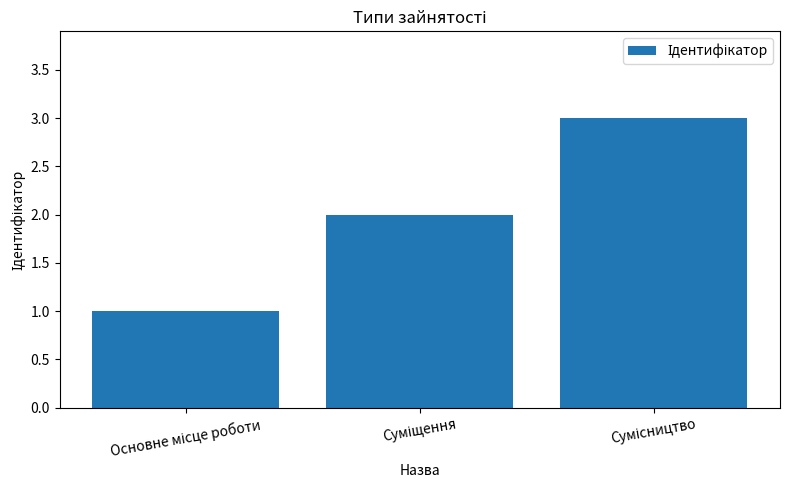

What is the greatest value displayed?

3